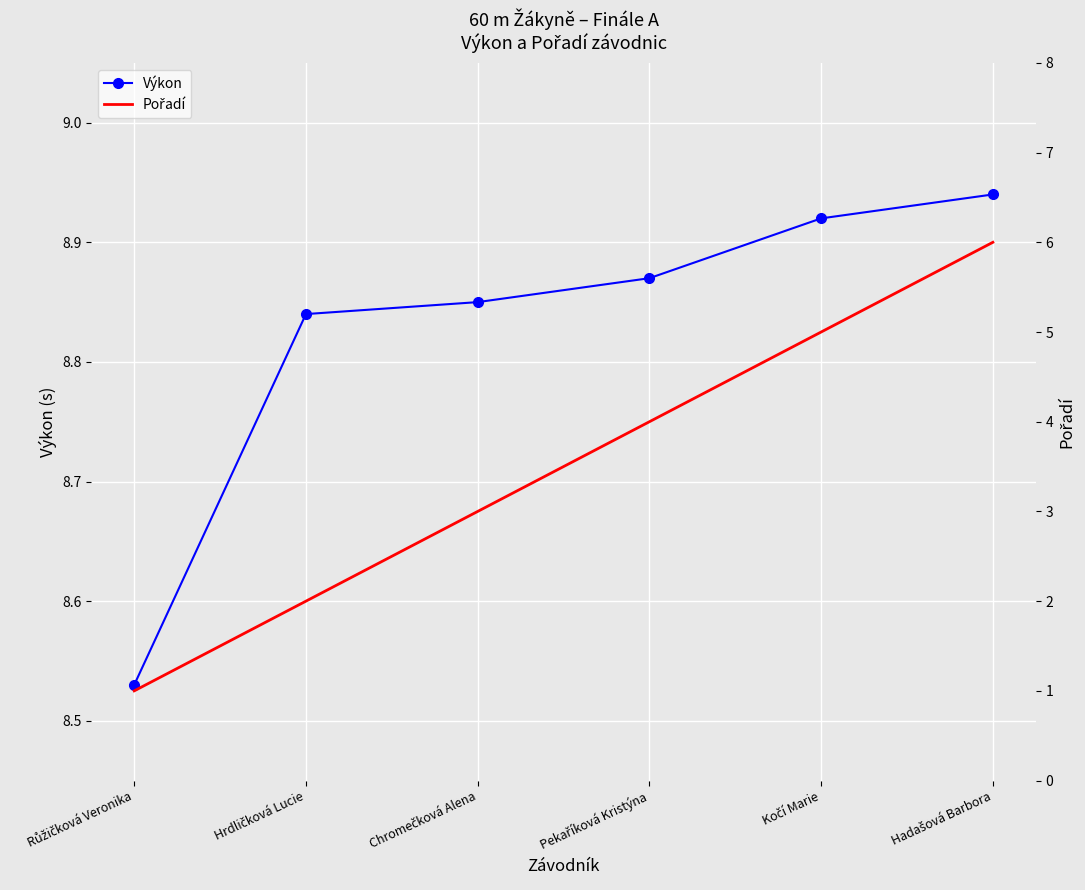

True or false: Pořadí and Výkon intersect in this chart.

False